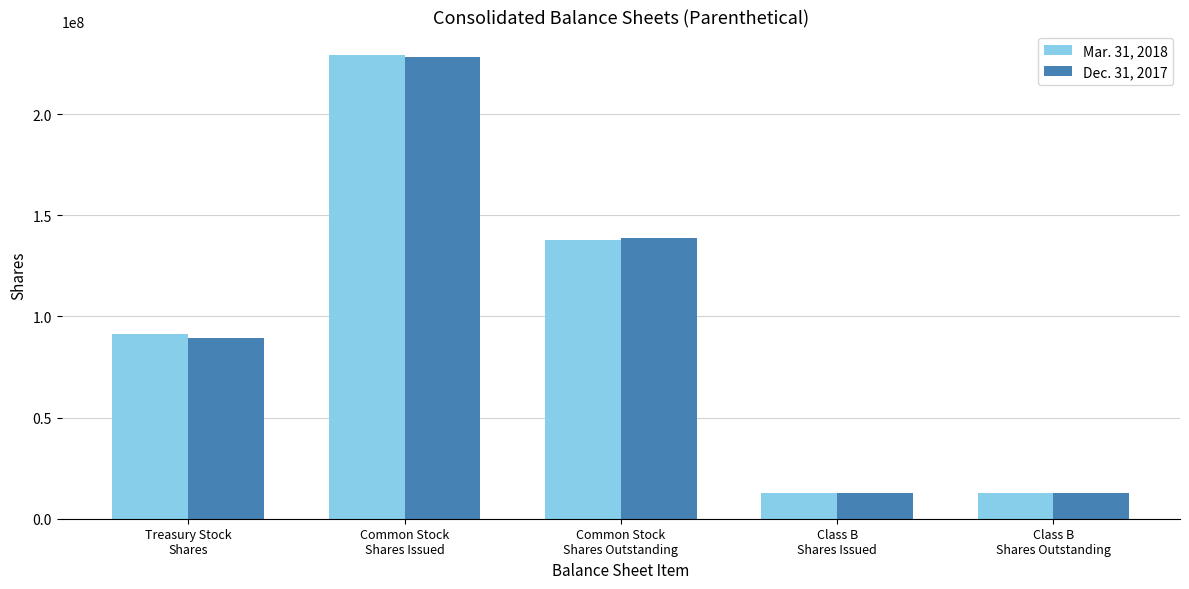

Count the Dec. 31, 2017 values in the range 12800000 to 138939000.

4